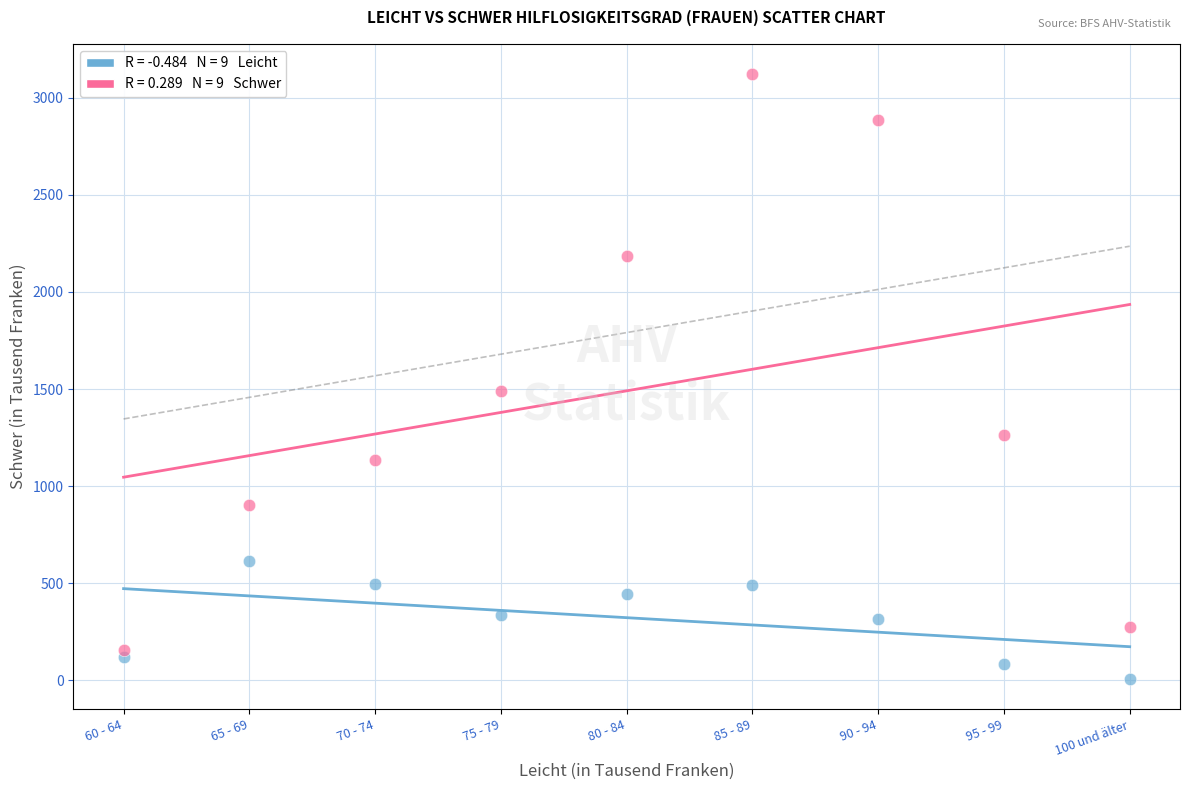

Across all series, what Y value is closest to 1564?

1492